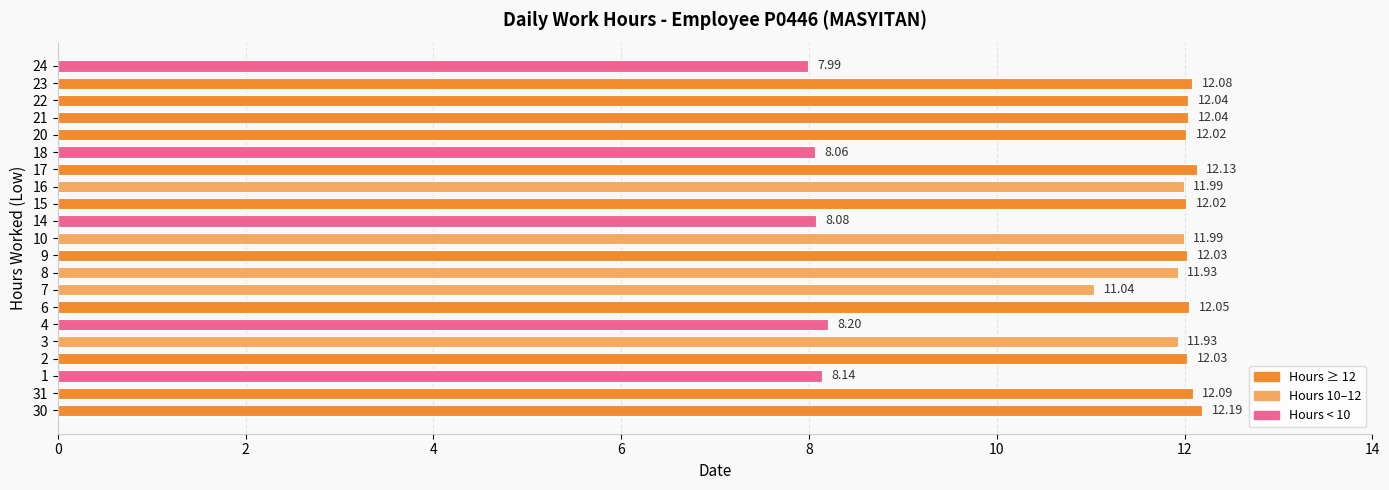

What is the smallest value displayed?

8.0